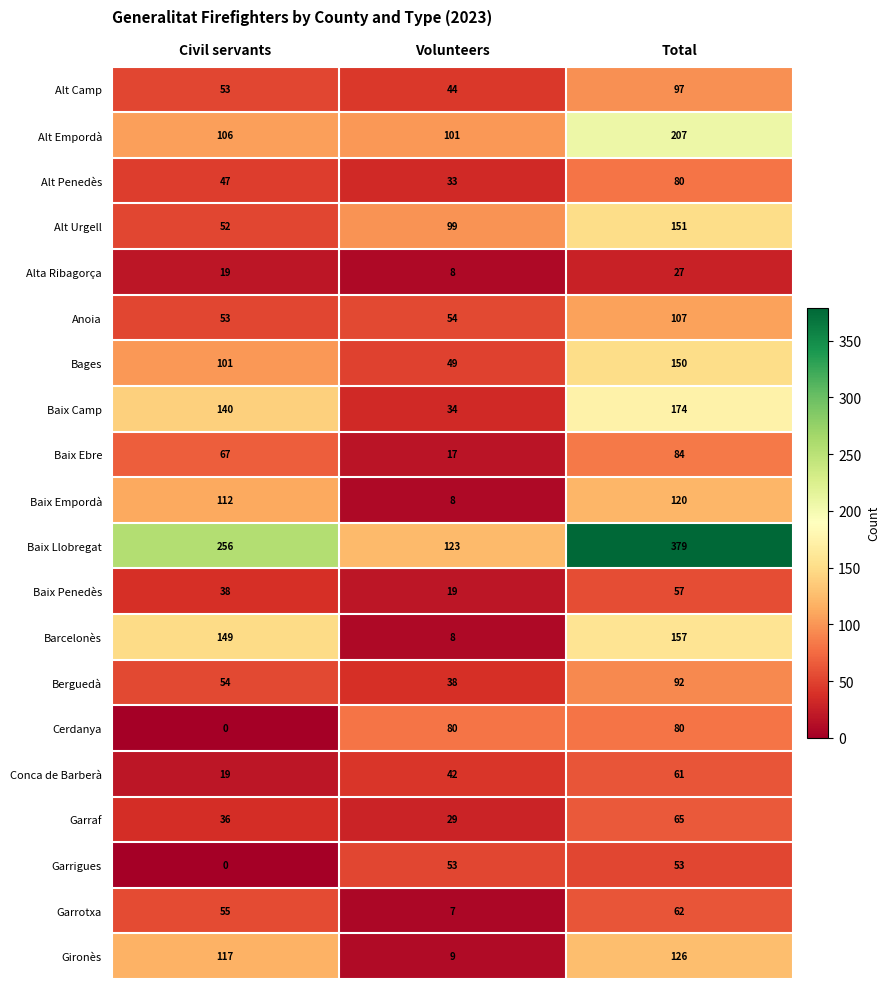

What is the sum of all Alt Camp values?

194